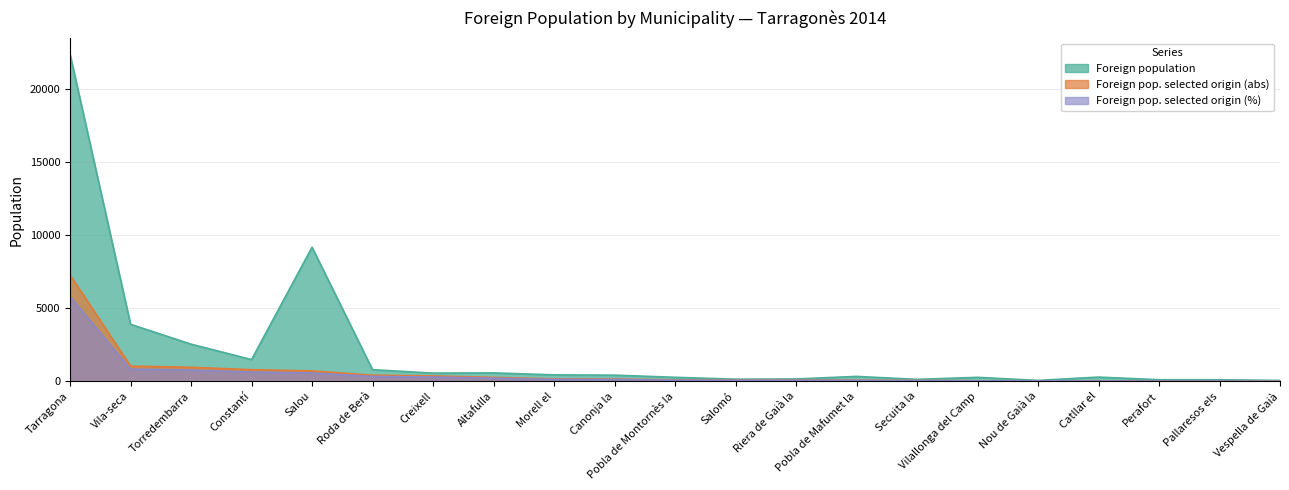

What is the sum of all Foreign population values?

44063